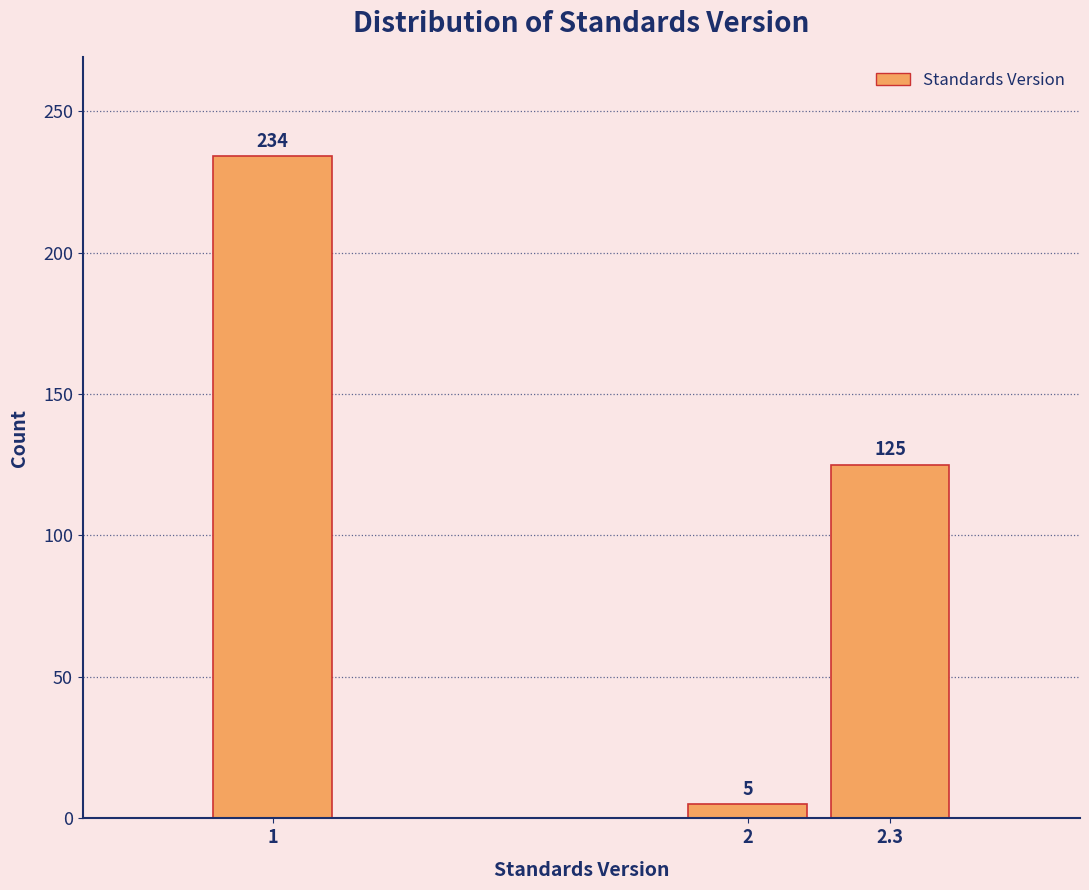

Reading left to right, list all the values displayed in this chart.

234	5	125